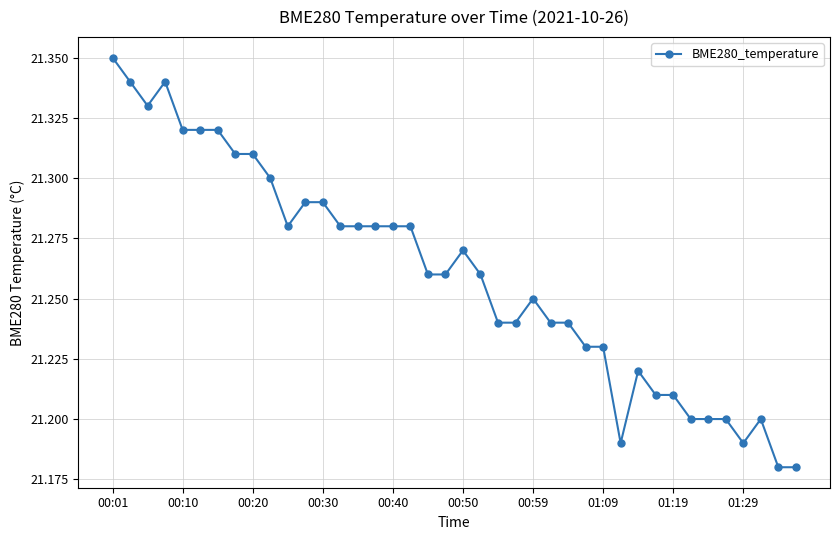

How many values are between 21 and 22?

40